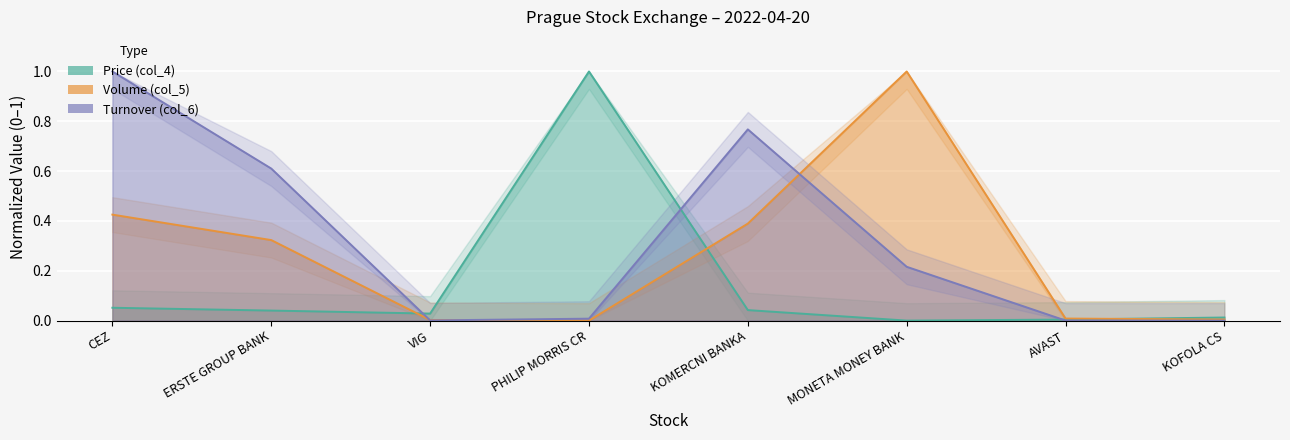

What are all the series names shown in the legend?

Price (col_4), Volume (col_5), Turnover (col_6)